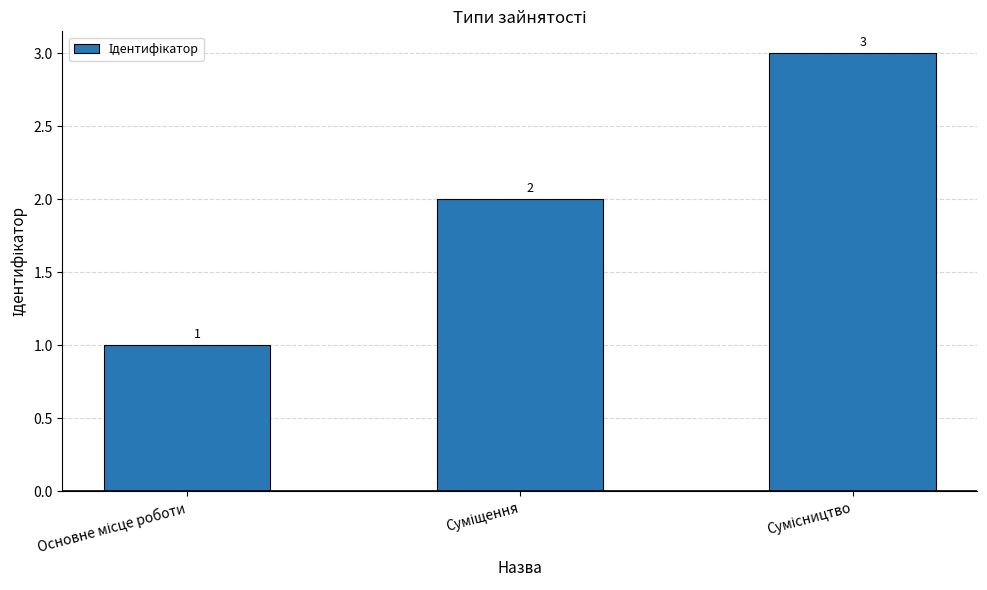

Does the chart contain any negative values?

No